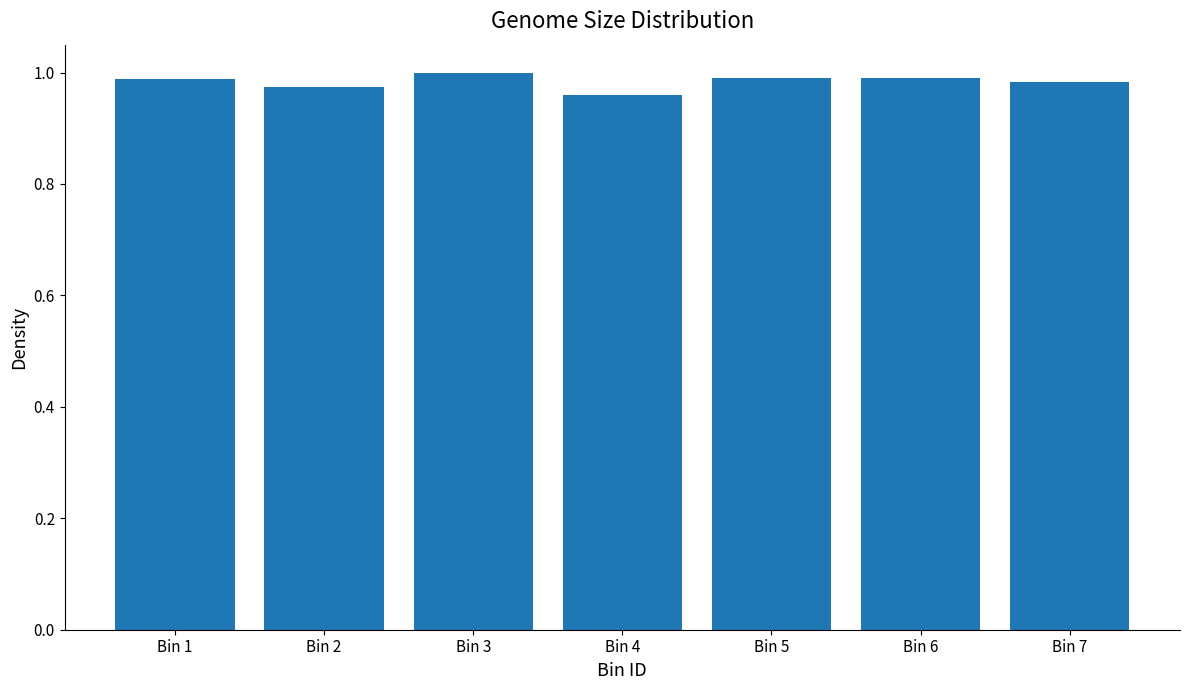

What is the sum of the values at Bin 2 and Bin 7?

2.0